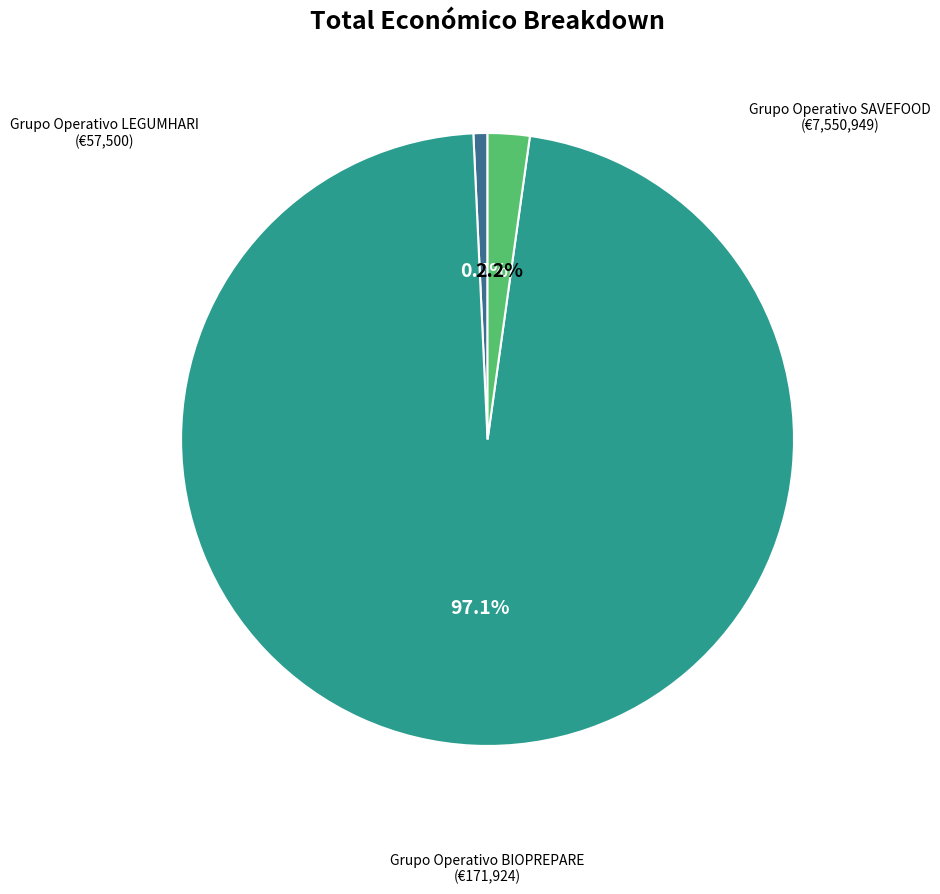

Is there a majority slice in this chart?

Yes